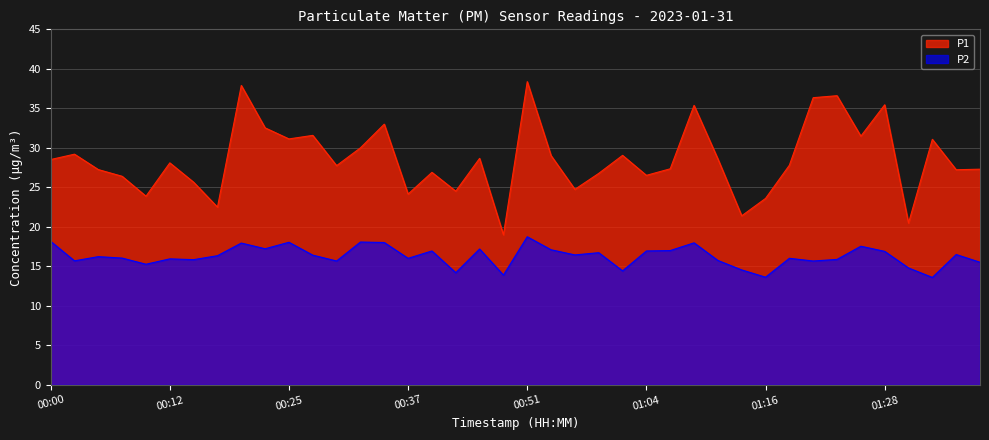

What is the label of the 13th point from the right?

01:08